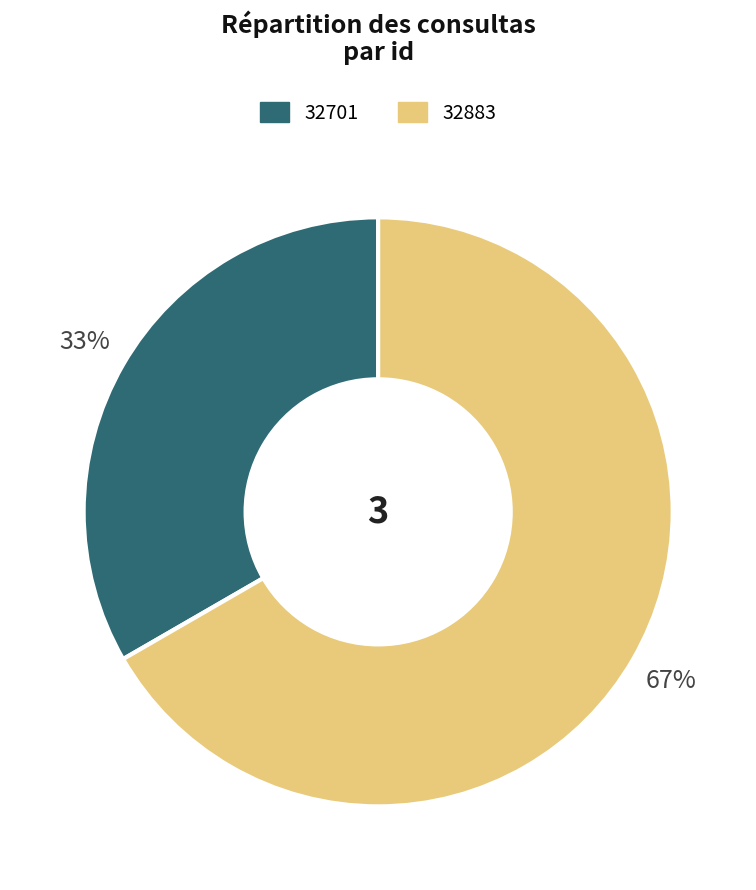

How many segments does this pie chart have?

2